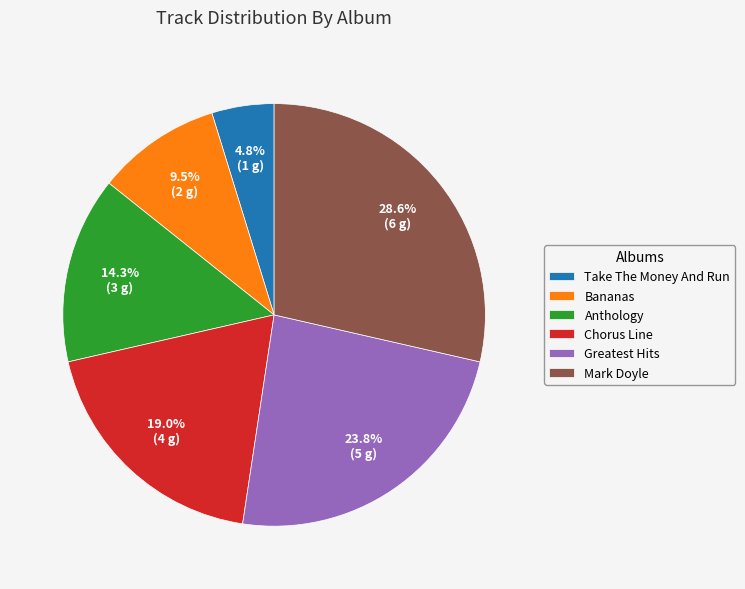

Which category has the biggest portion of the pie?

Mark Doyle